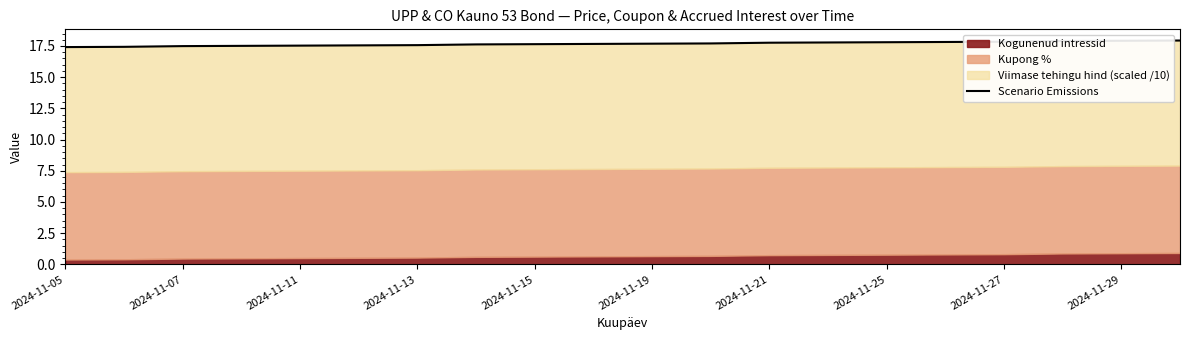

Where is the data nearest to the value 17?

2024-11-05